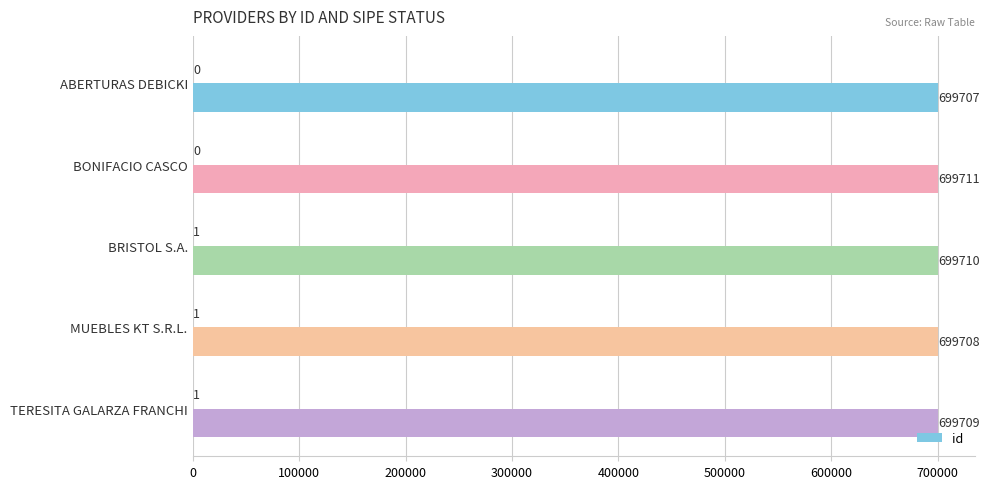

The id series shows 440537 at BRISTOL S.A.. True or false?

False